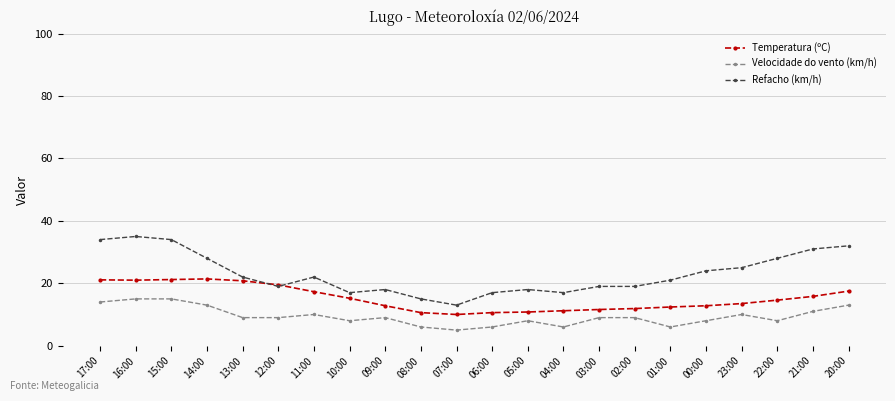

Does the chart display data point markers on the line(s)?

Yes